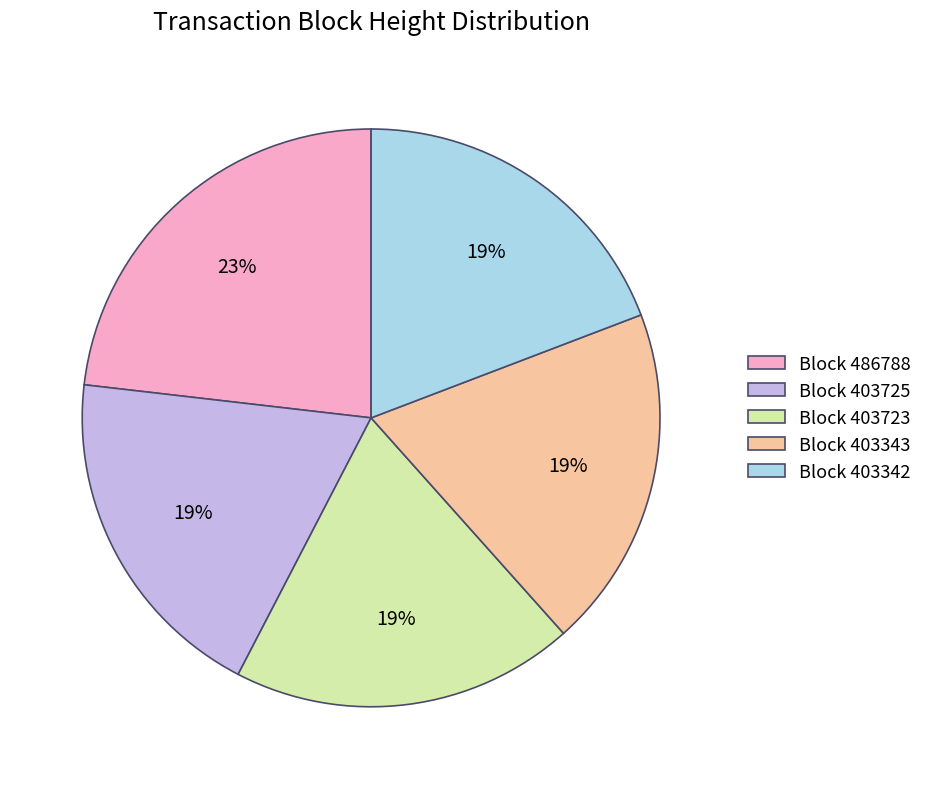

Do Block 403343 and Block 403725 together represent more than half of the pie?

No